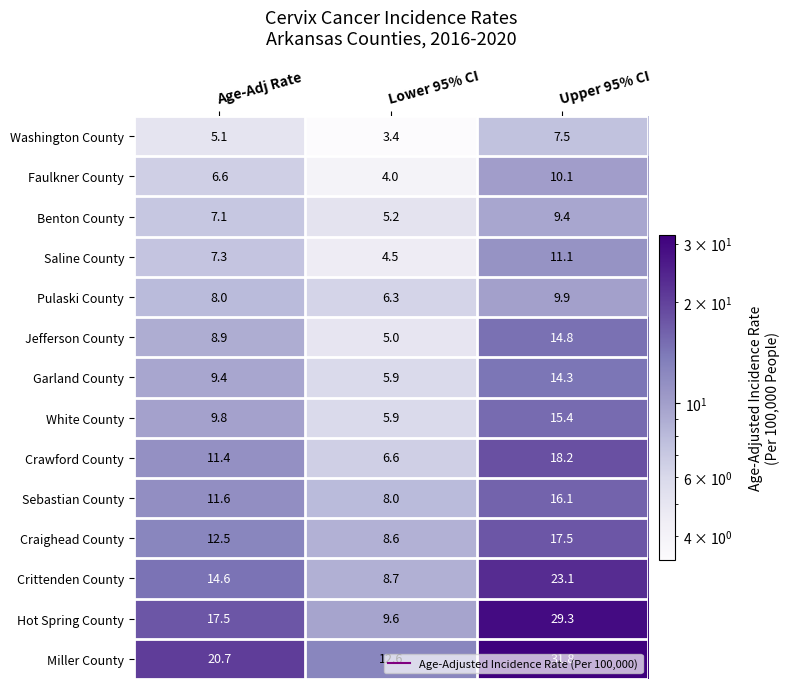

Which category has the highest value in the Crawford County series?

Upper 95% CI